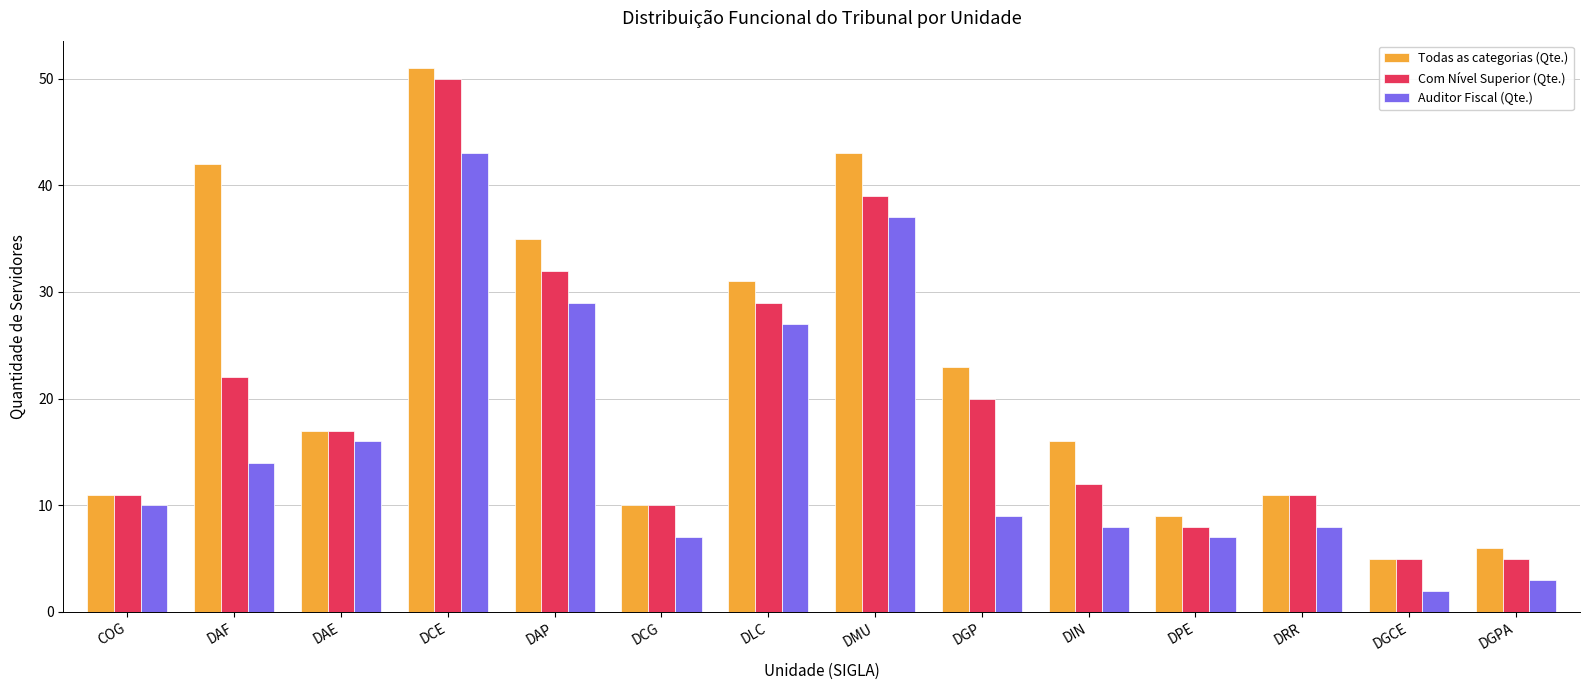

What is the sum of all Todas as categorias (Qte.) values?

310